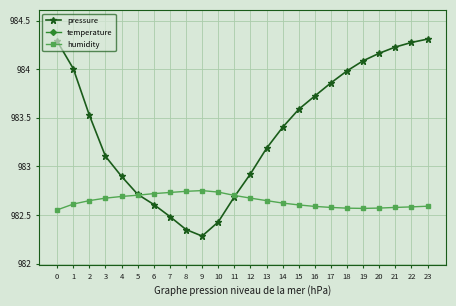

What is the value of the humidity point at the 20th from the left?

982.6